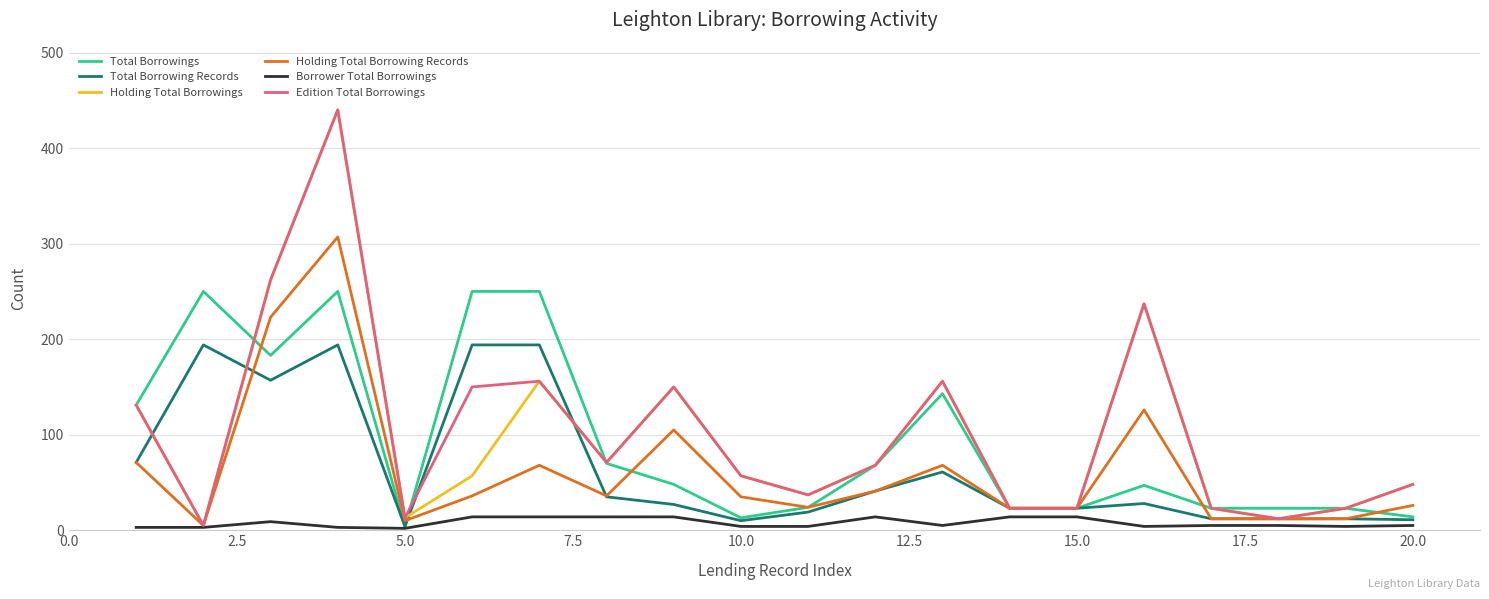

What is the minimum value shown in the chart?

2